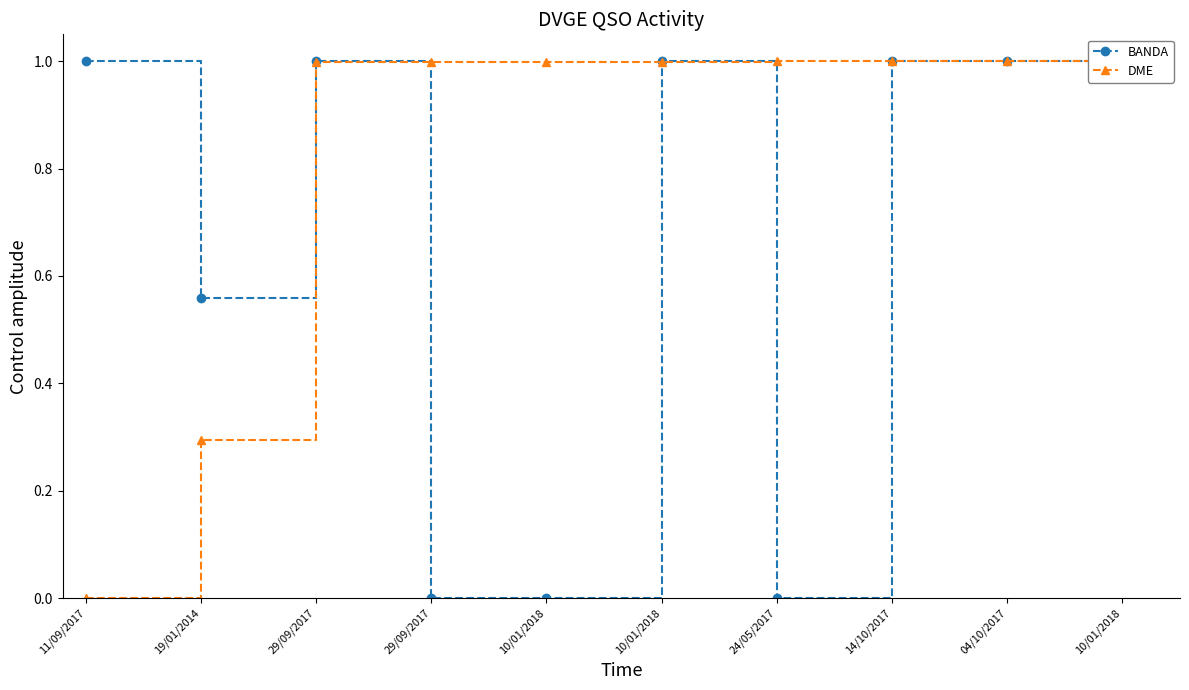

How many lines are shown in the chart?

2